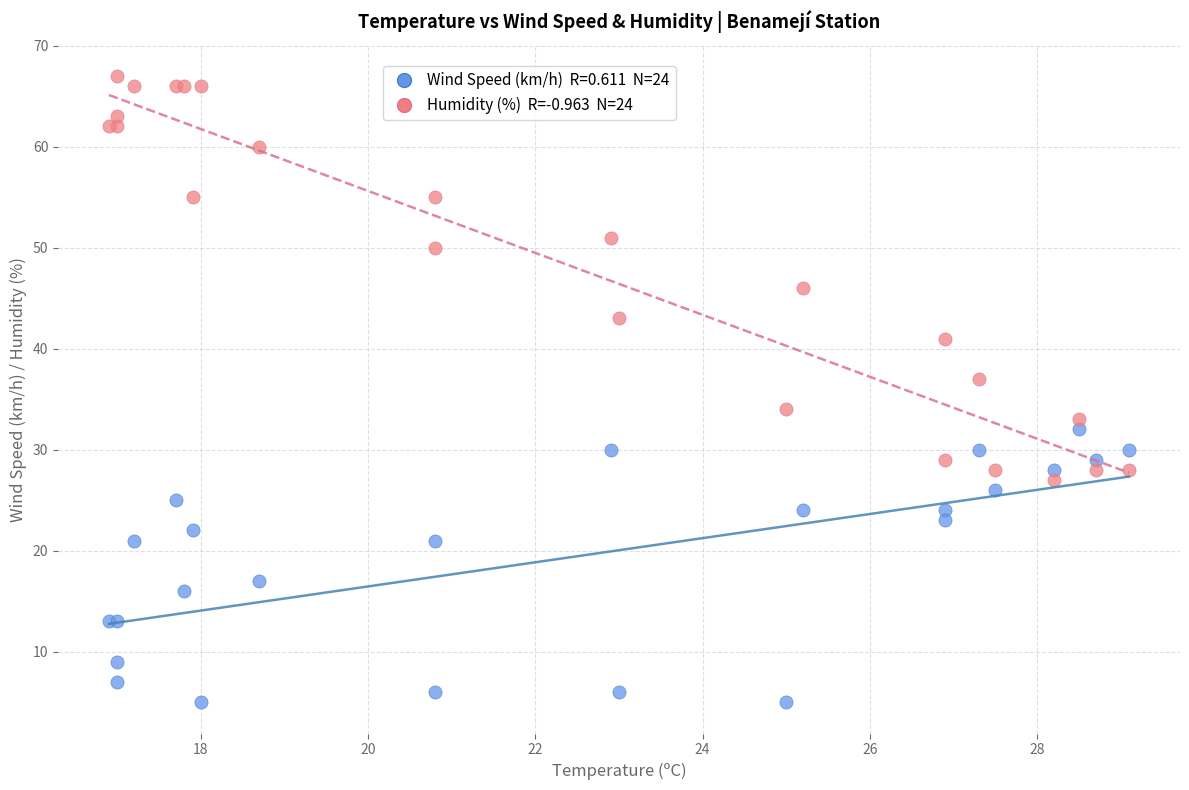

Across all series, what Y value is closest to 36?

37